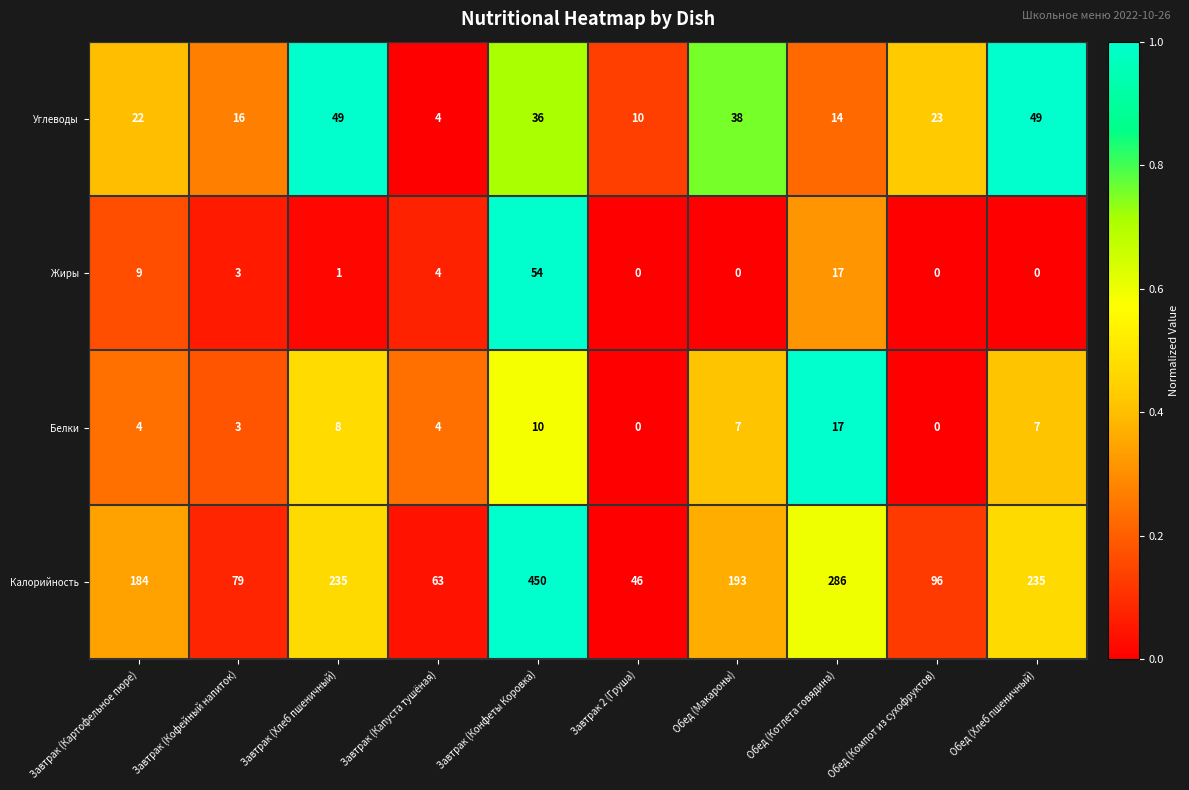

Where does the Калорийность series first go above 193?

Завтрак (Хлеб пшеничный)